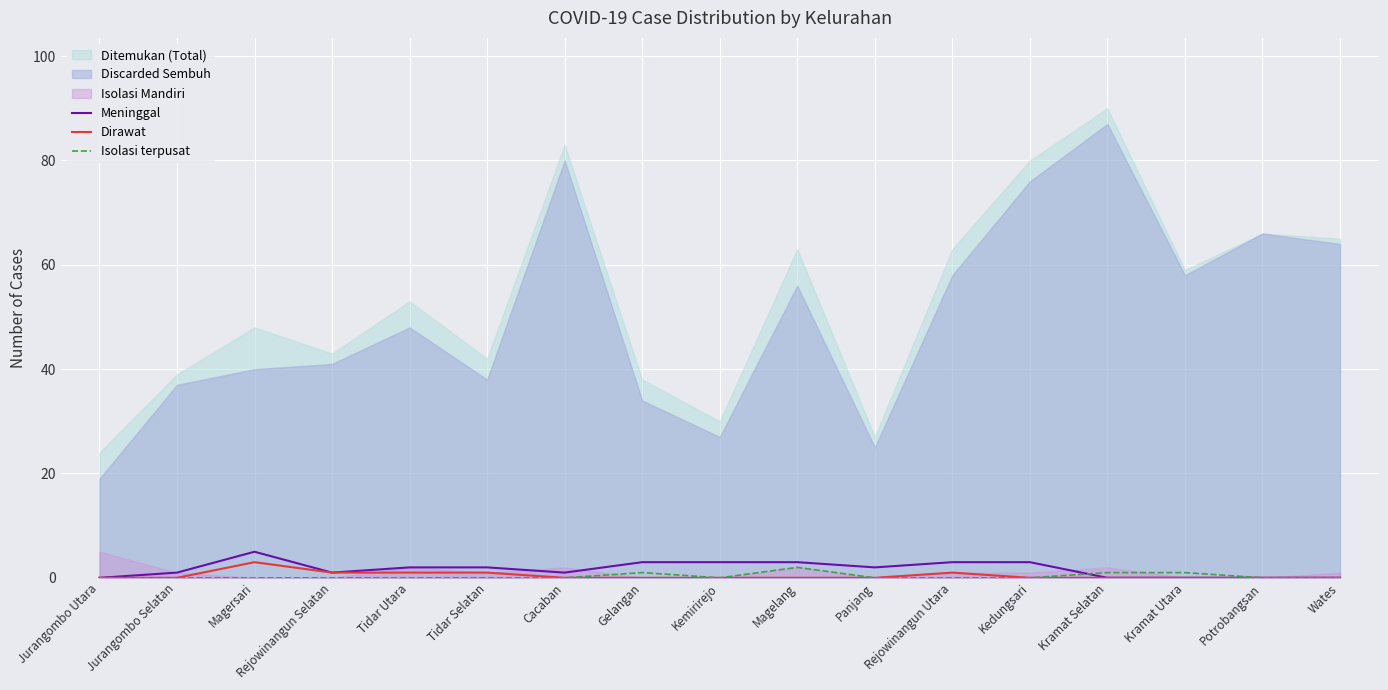

The Meninggal series shows 3 at Gelangan. True or false?

True